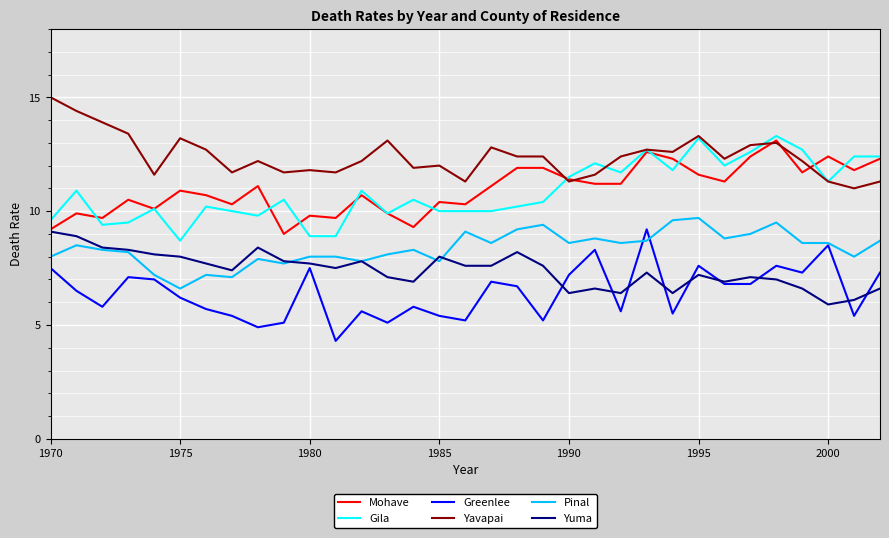

Which series has the largest total across all categories?

Yavapai